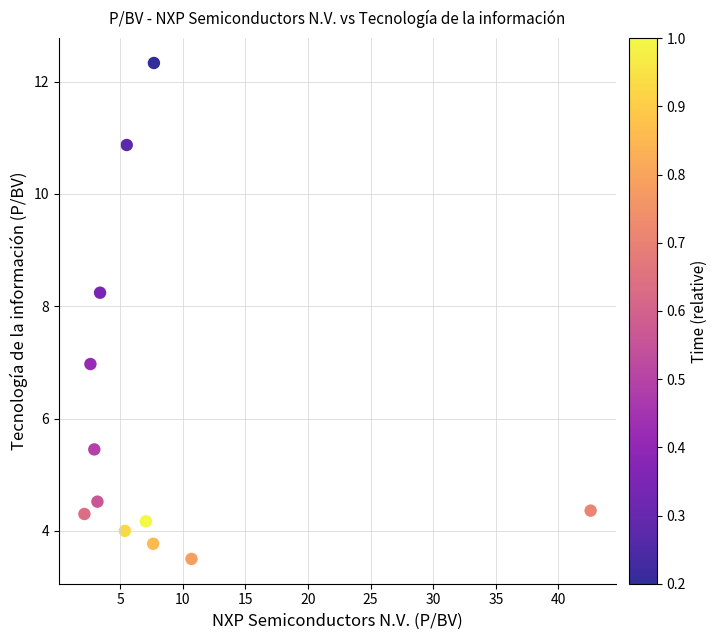

What is the average Y value?

6.0